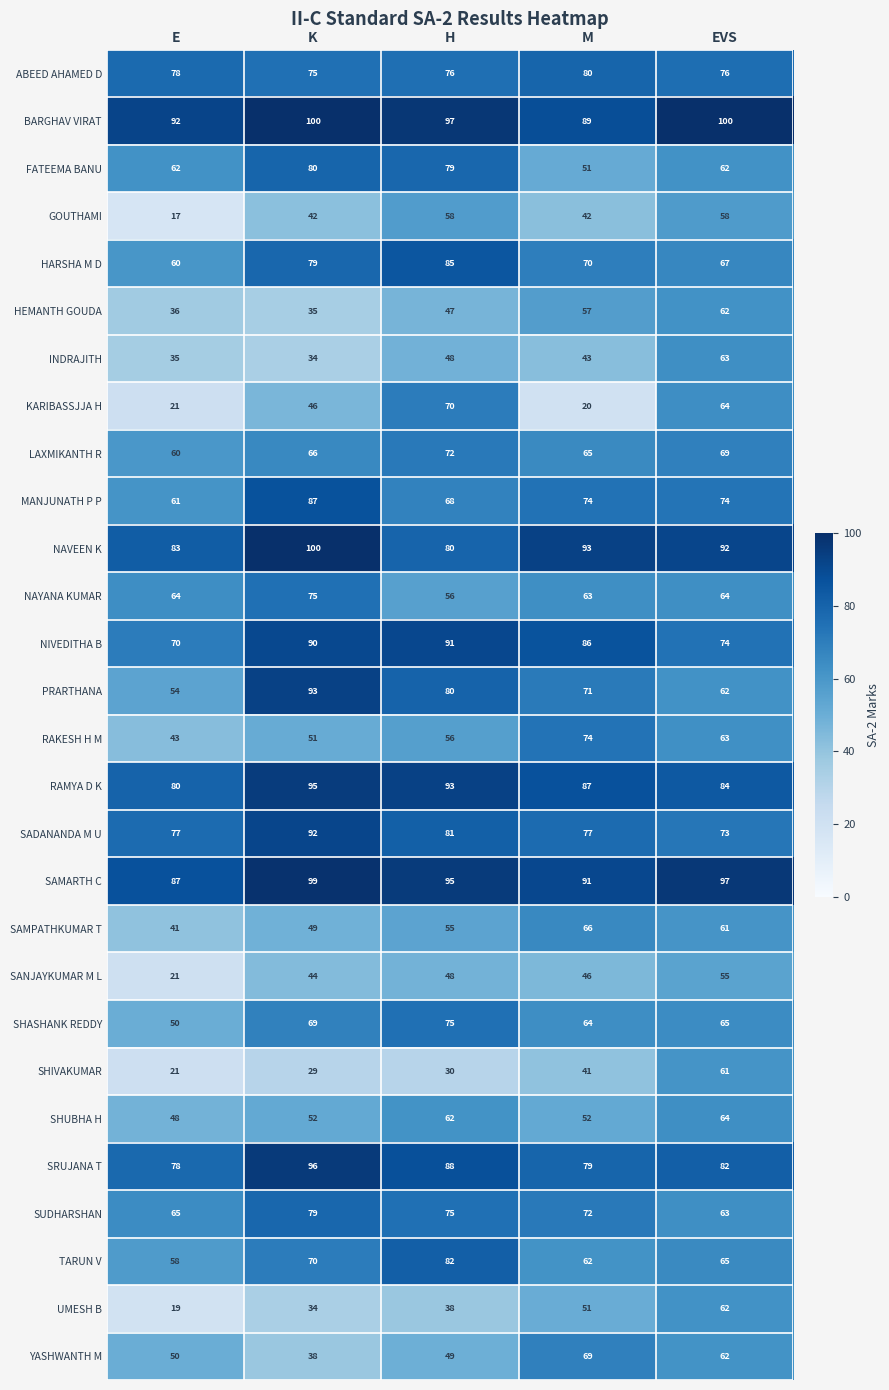

Is it true that NIVEDITHA B equals 90 at K?

True